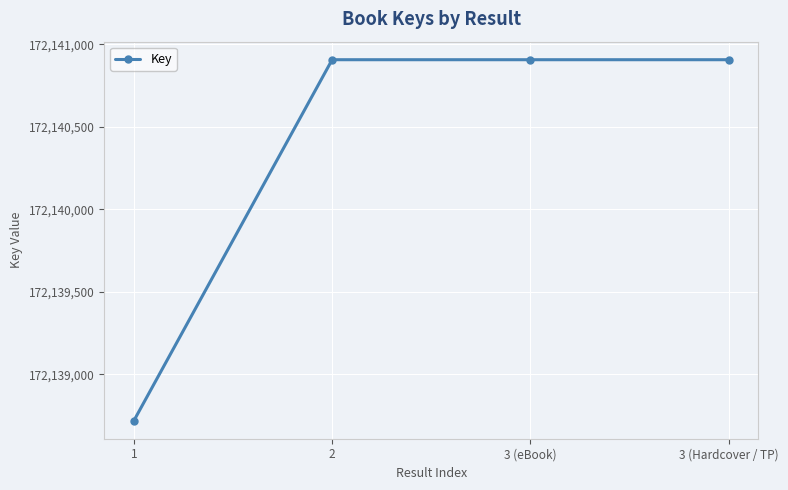

How many categories are shown in the chart?

4